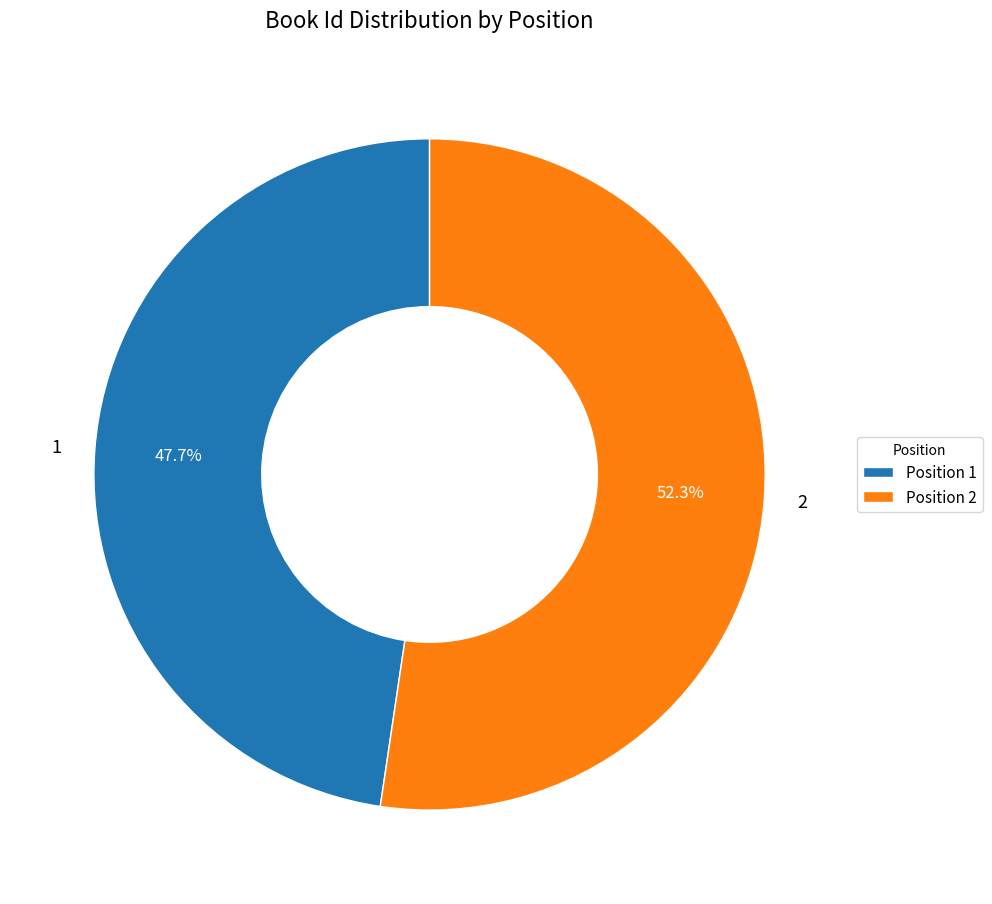

To the nearest percent, what is the difference between the largest and smallest slice percentages?

5%